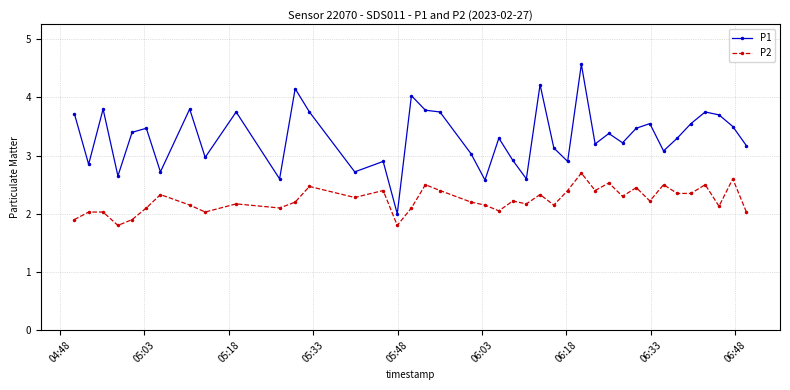

True or false: P2 and P1 cross at least once.

False